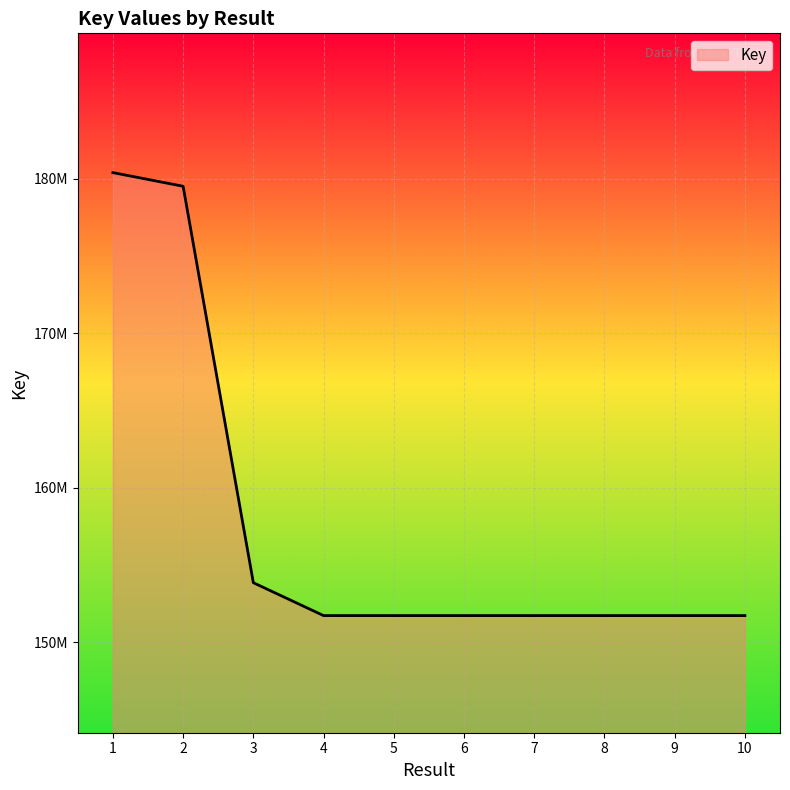

Which label corresponds to the smallest value in the chart?

6